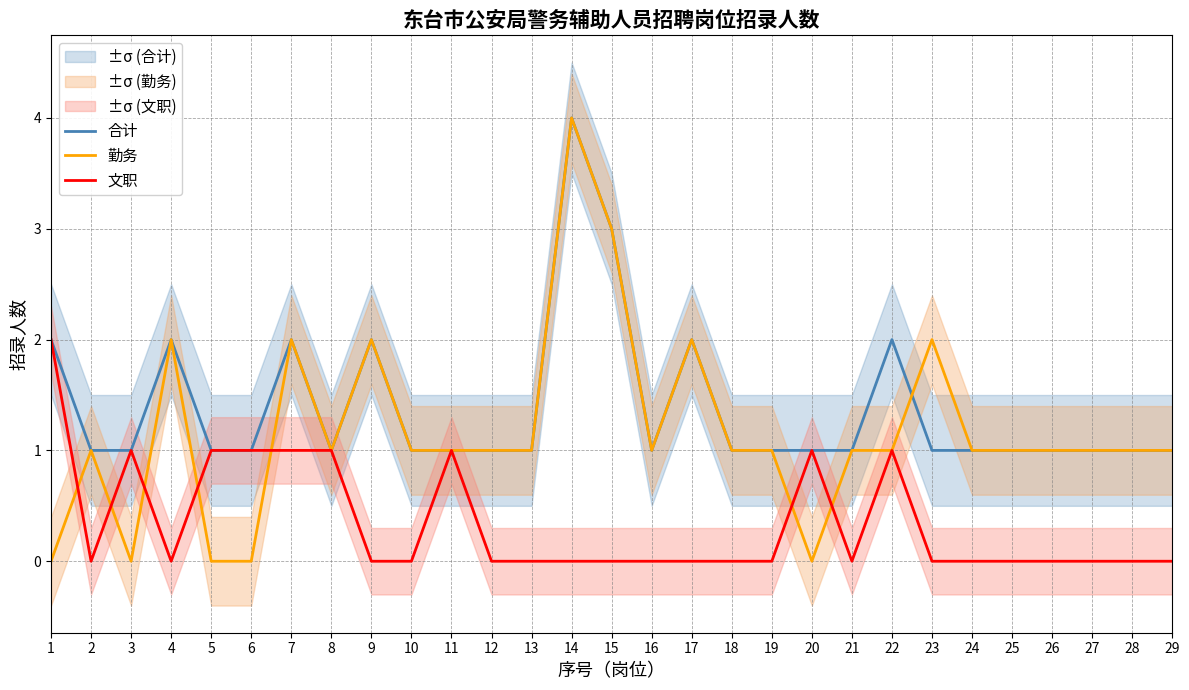

Which has a higher value, 29 or 27?

29